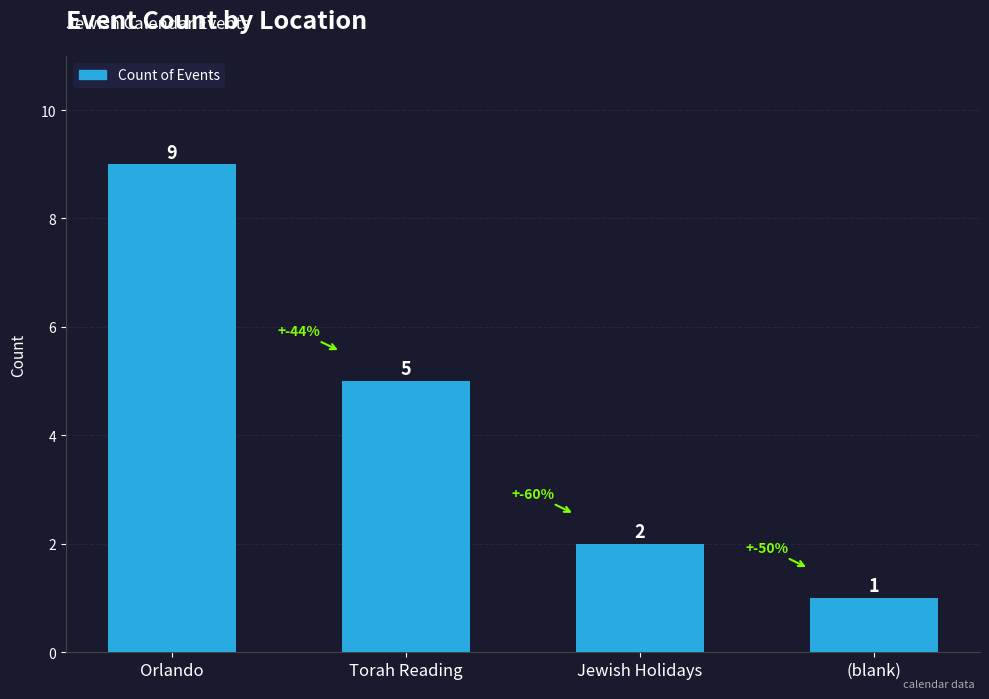

Rank the categories by value from highest to lowest.

Orlando, Torah Reading, Jewish Holidays, (blank)